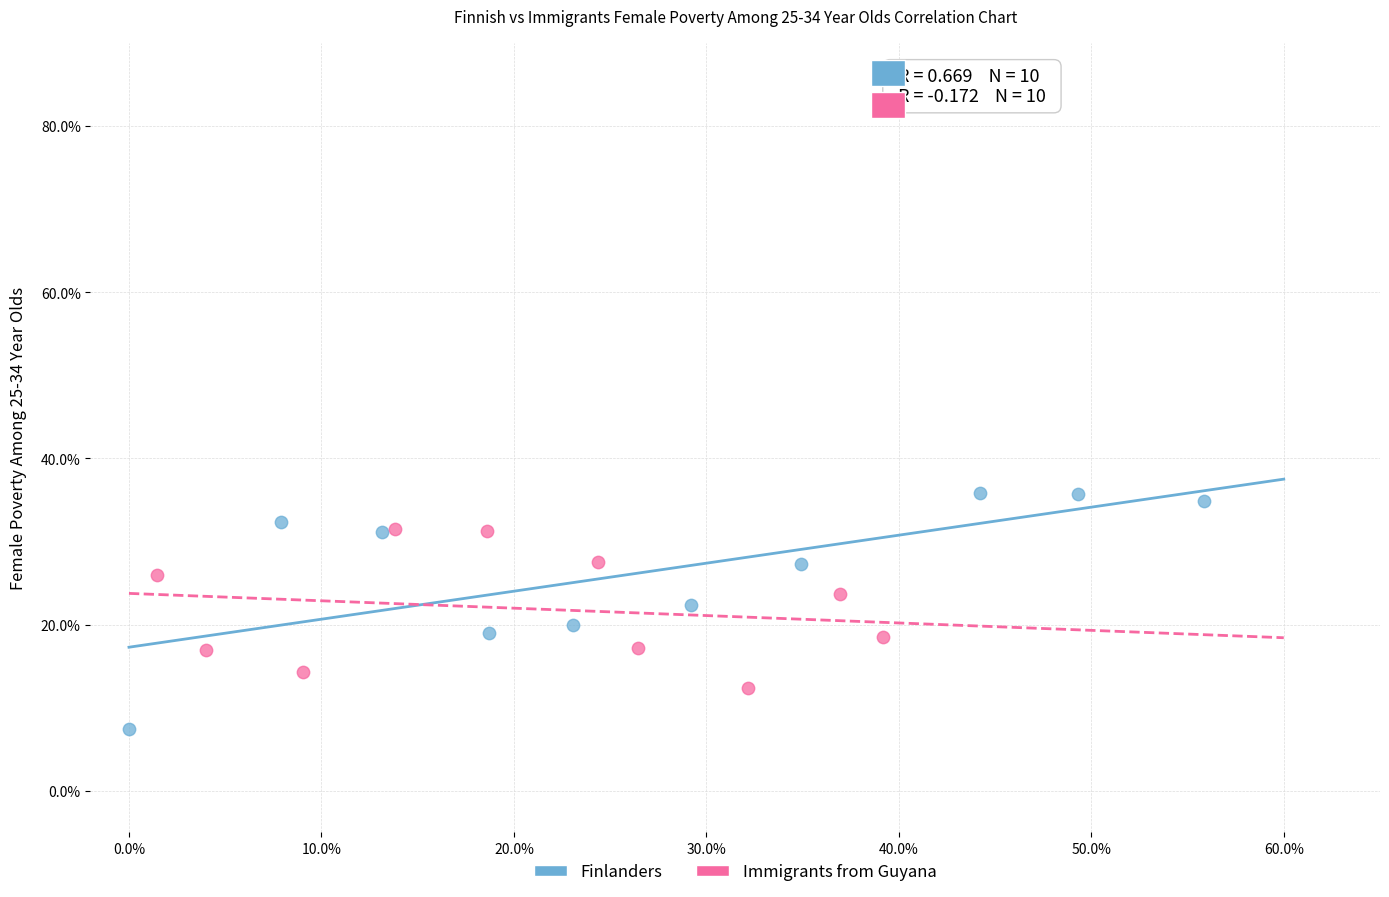

Which series has the widest spread of Y values?

Finlanders